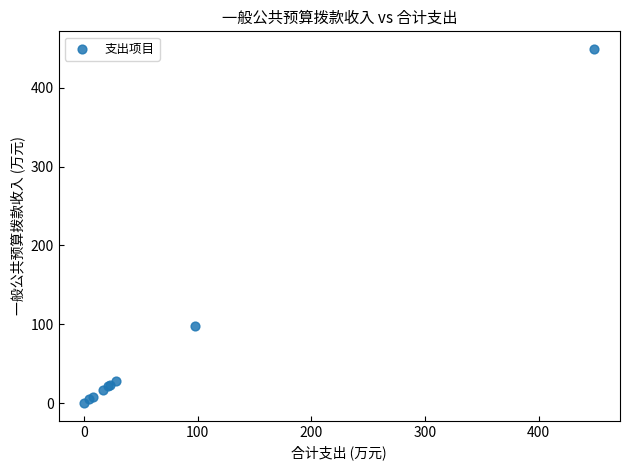

What Y value in the scatter plot is closest to 224?

98.0